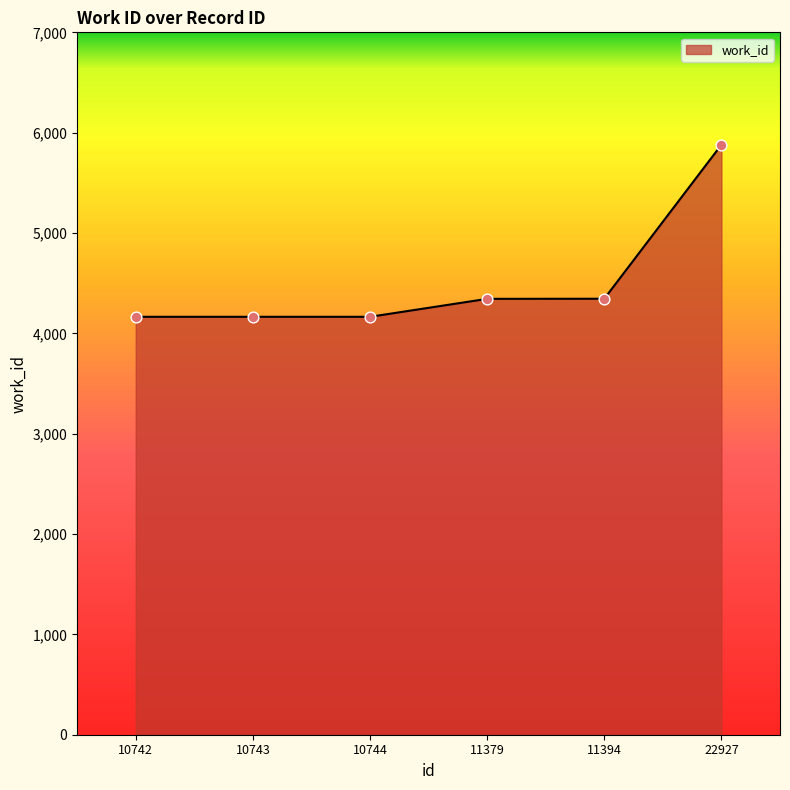

What is the change in value from 10742 to 11379?

+179